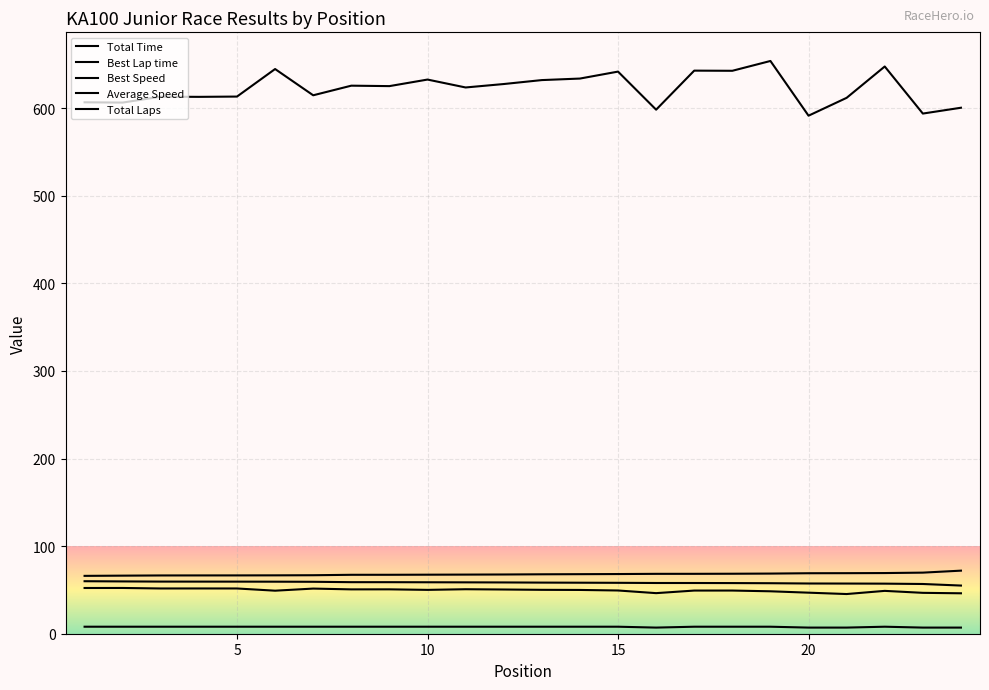

How many lines are shown in the chart?

5